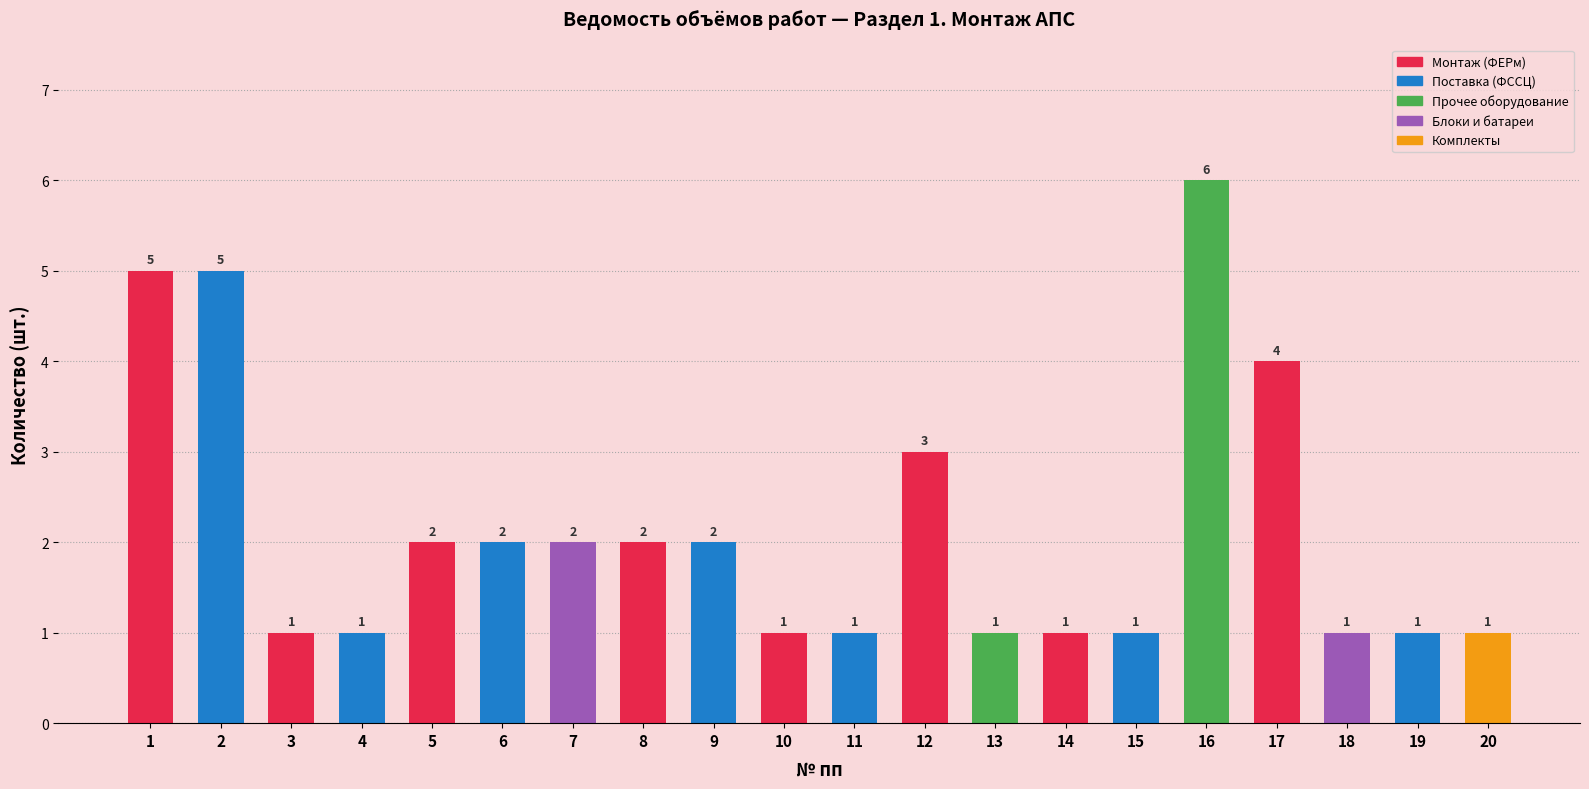

At which label does the data first exceed 2?

1